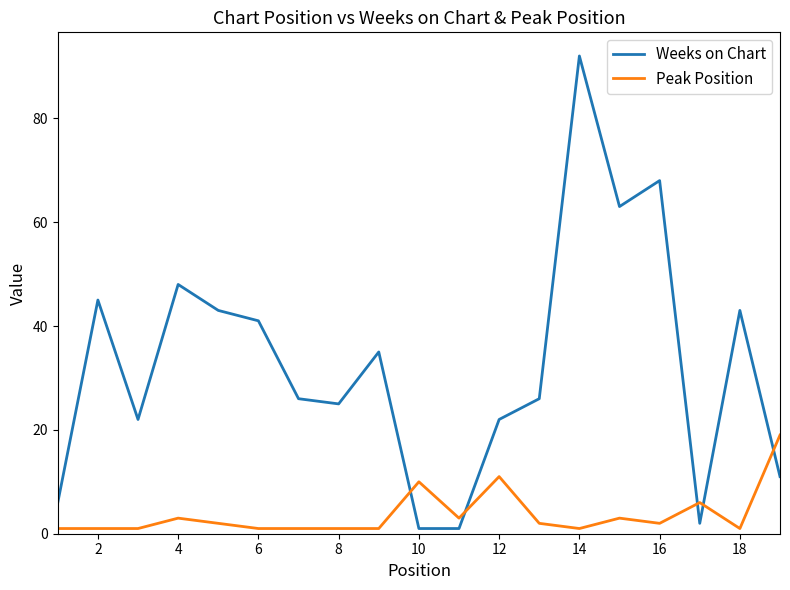

Which series has the largest total across all categories?

Weeks on Chart